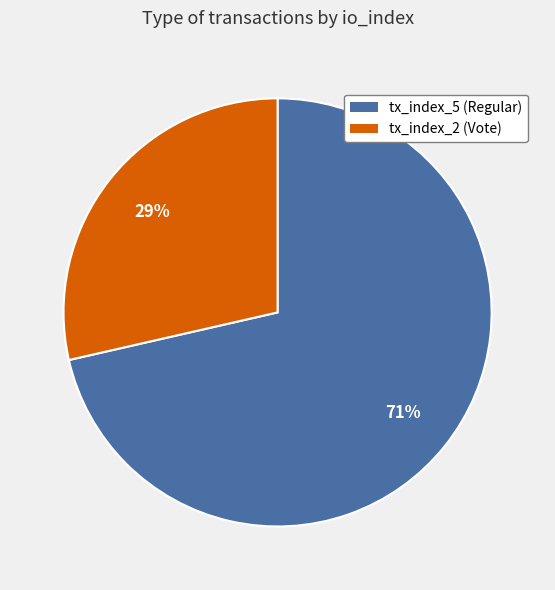

Count the number of slices in the pie.

2